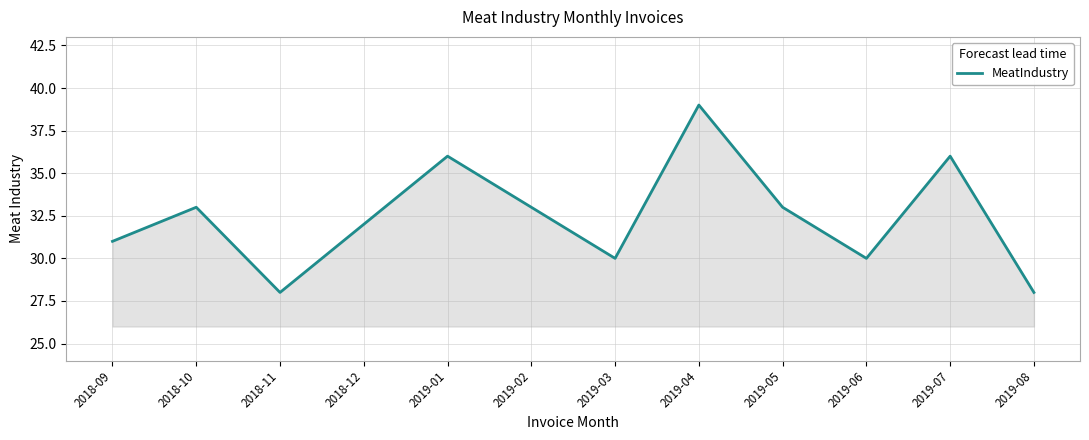

Count the number of categories in the chart.

12